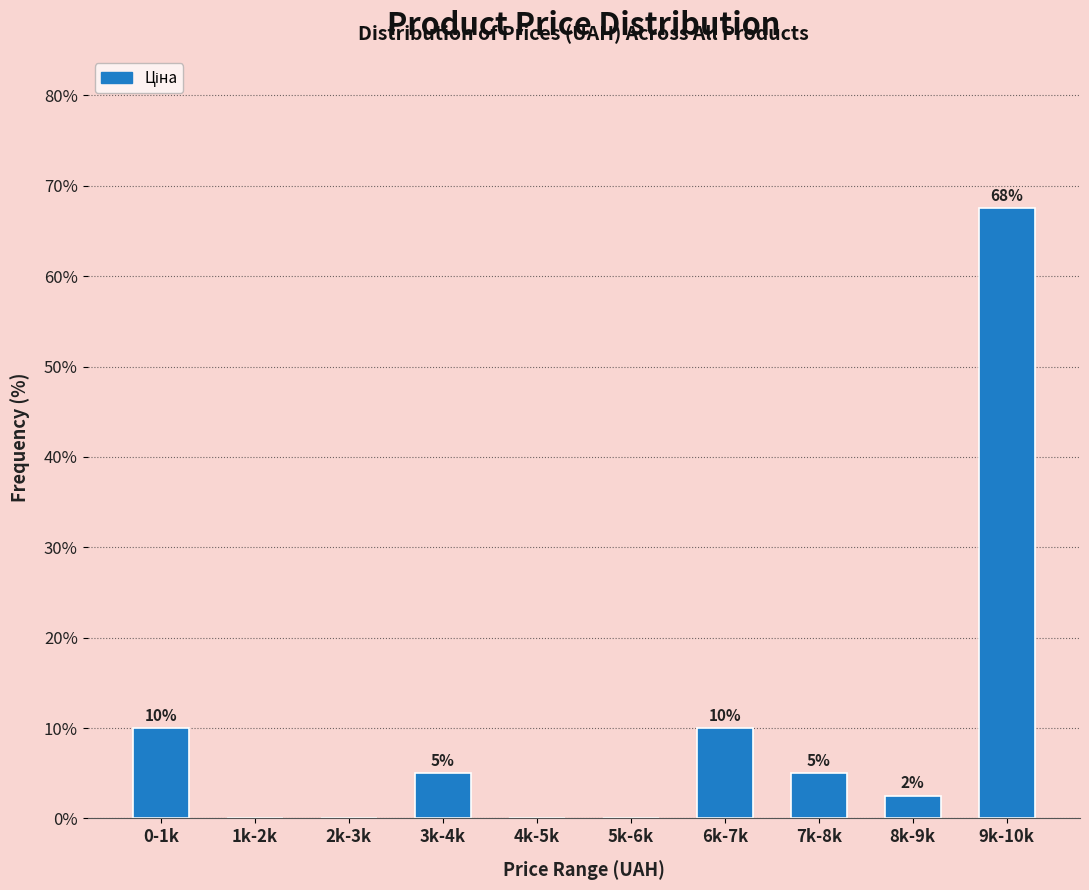

What is the sum of all values?

100.0